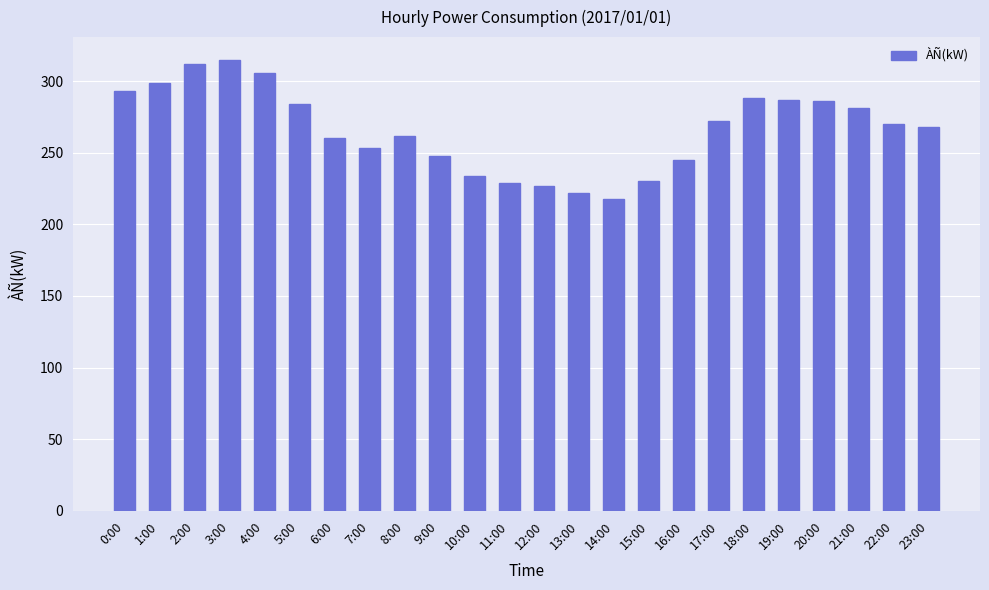

What is the greatest value displayed?

315